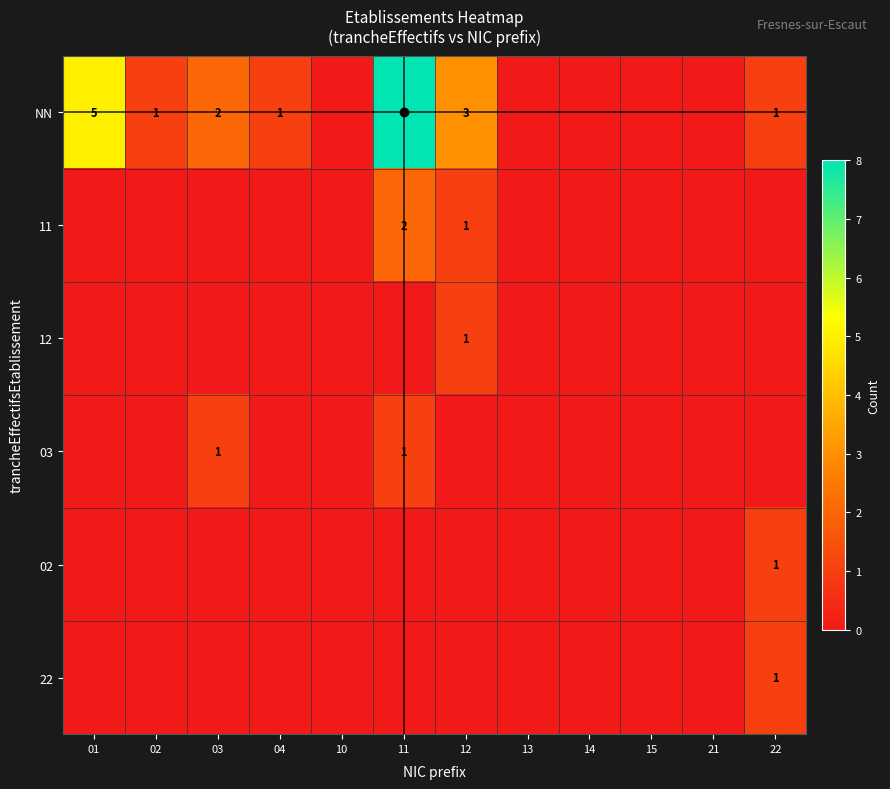

Is it true that NN equals 3 at 03?

False